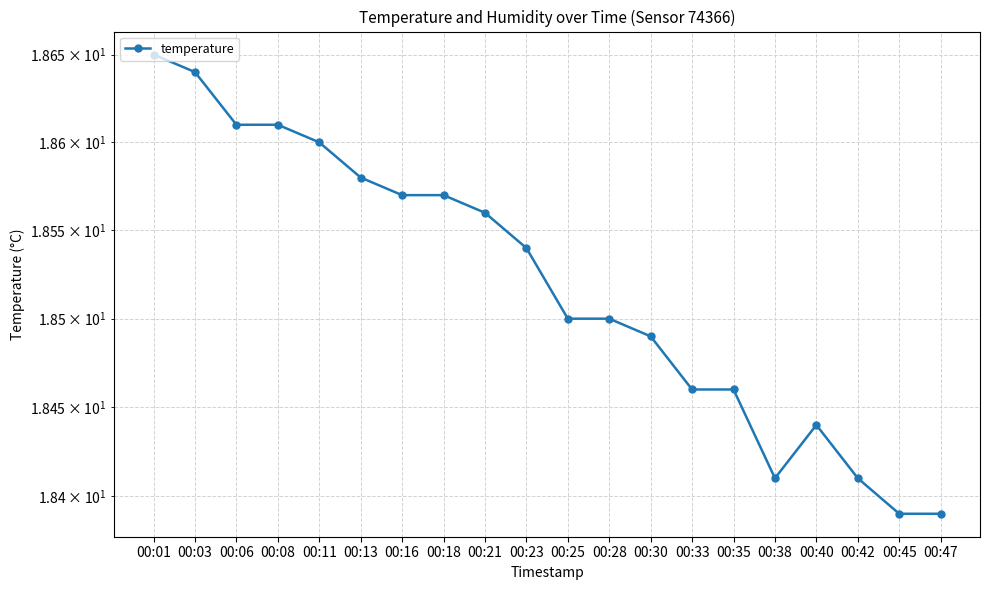

Reading left to right, extract all data points from this chart.

00:01=18.6	00:03=18.6	00:06=18.6	00:08=18.6	00:11=18.6	00:13=18.6	00:16=18.6	00:18=18.6	00:21=18.6	00:23=18.5	00:25=18.5	00:28=18.5	00:30=18.5	00:33=18.5	00:35=18.5	00:38=18.4	00:40=18.4	00:42=18.4	00:45=18.4	00:47=18.4